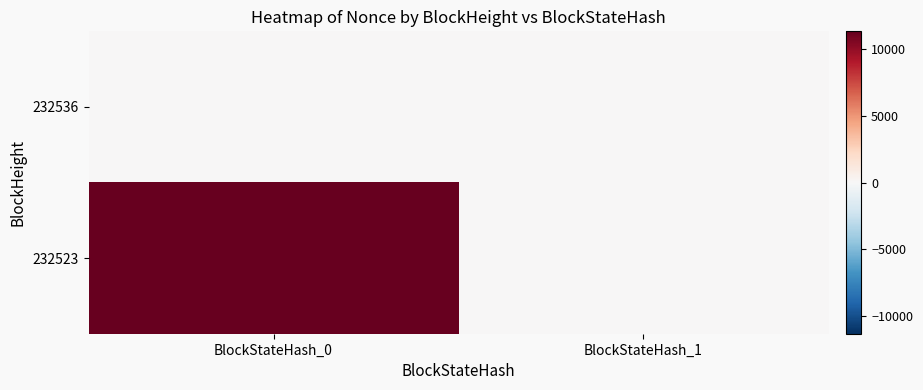

Between BlockStateHash_1 and BlockStateHash_0, which is larger?

BlockStateHash_1